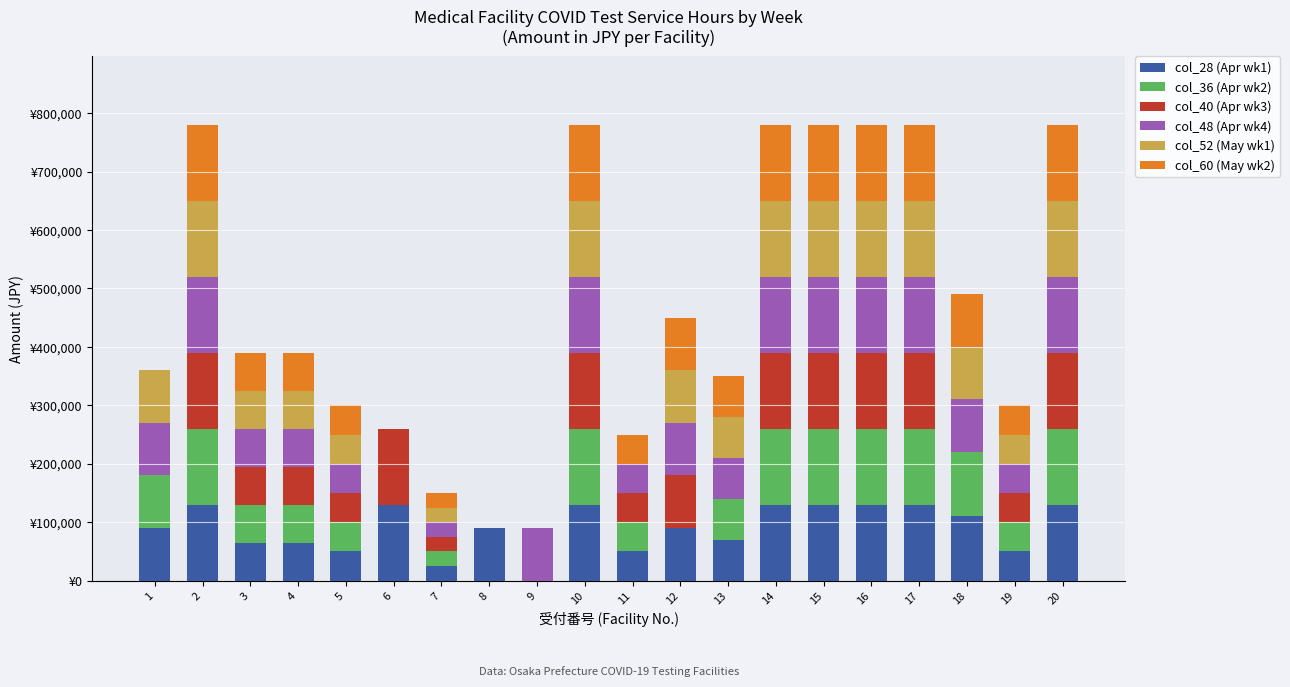

Does the chart contain stacked bars?

Yes